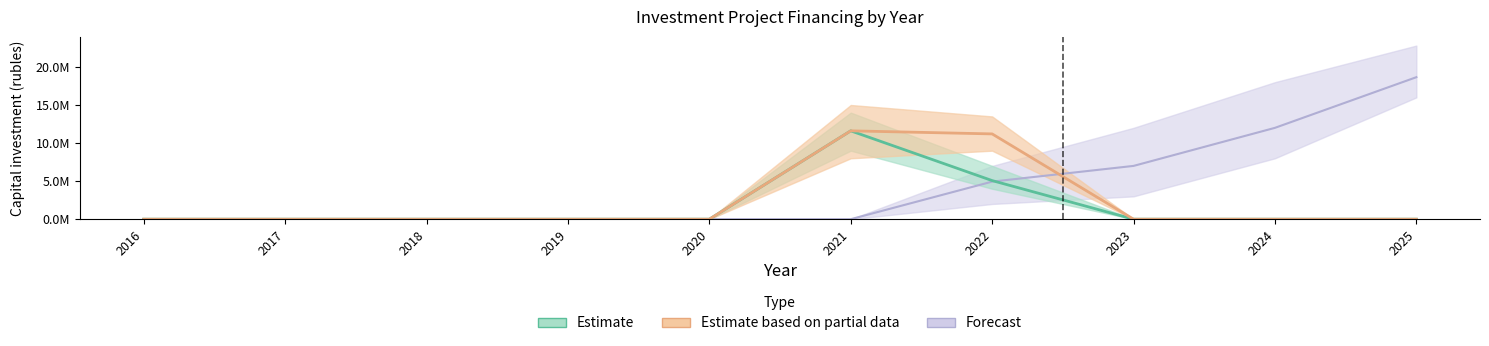

True or false: Estimate based on partial data and Estimate intersect in this chart.

False